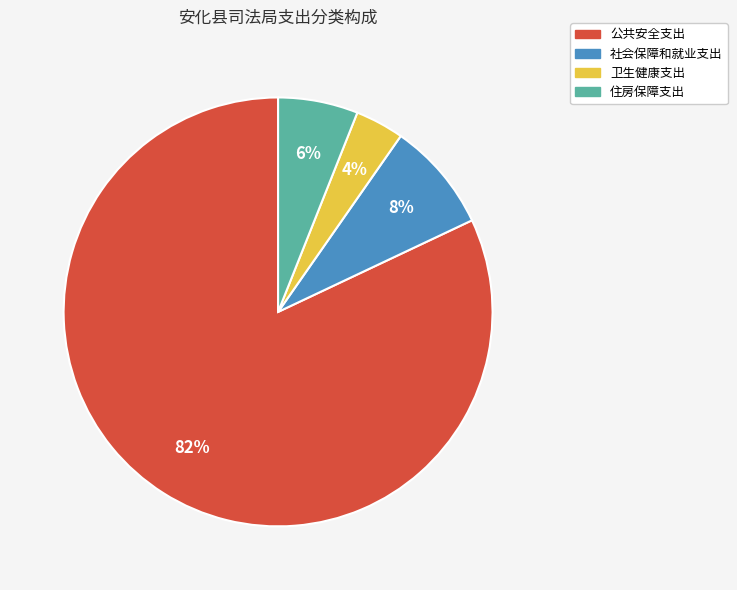

Is it true that 公共安全支出 is 73% of the pie?

False